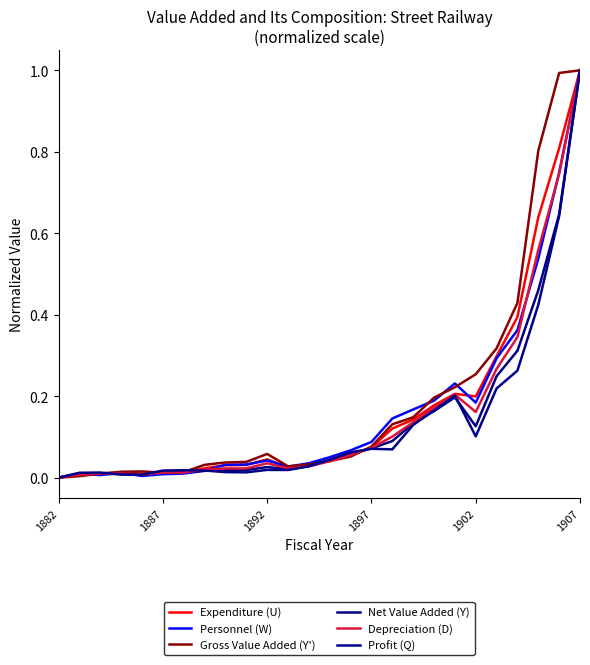

Does the chart have visible grid lines?

No